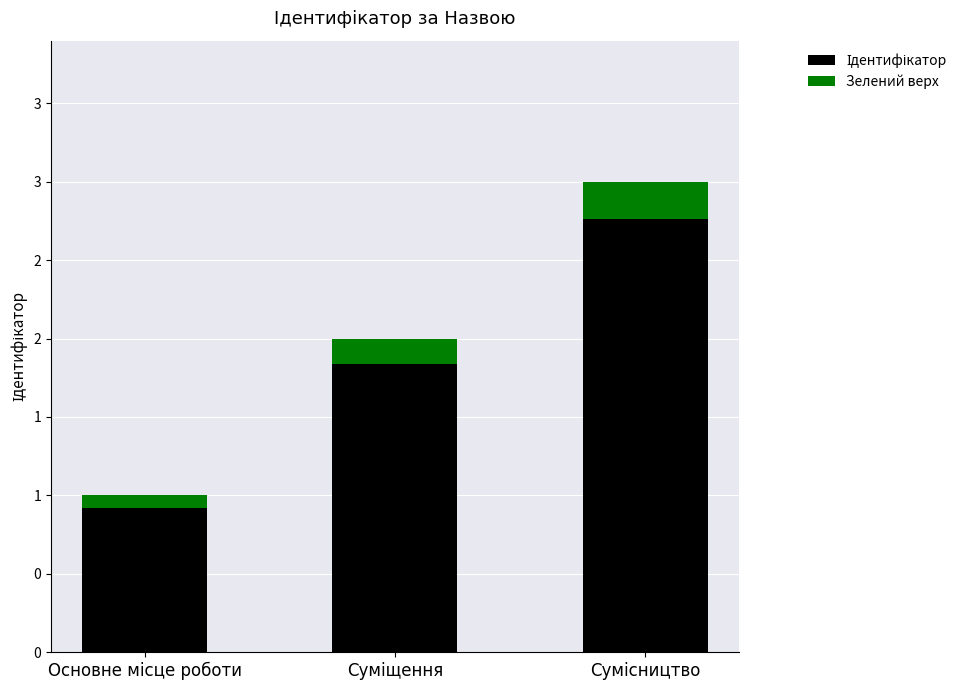

Count the values in the range 1 to 3.

3